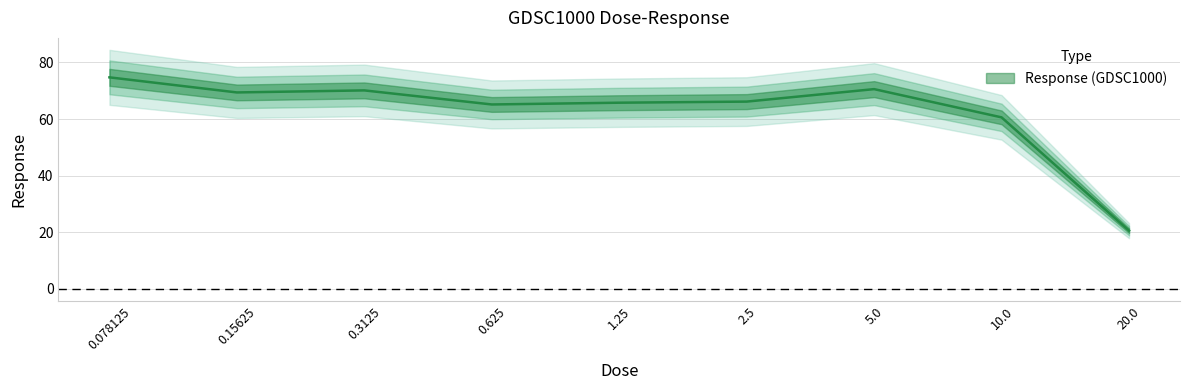

Reading right to left, extract all data points from this chart.

20.0=20.6	10.0=60.6	5.0=70.6	2.5=66.2	1.25=65.8	0.625=65.1	0.3125=70.1	0.15625=69.4	0.078125=74.7